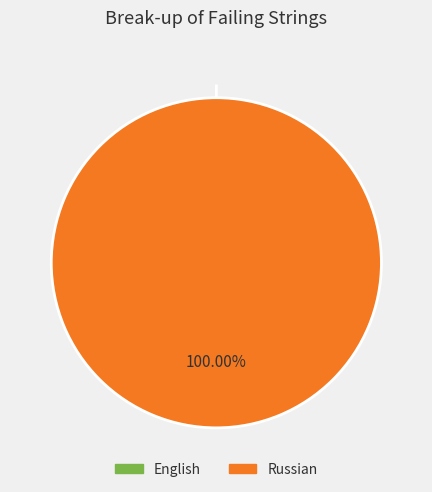

Between Russian and English, which is larger?

Russian